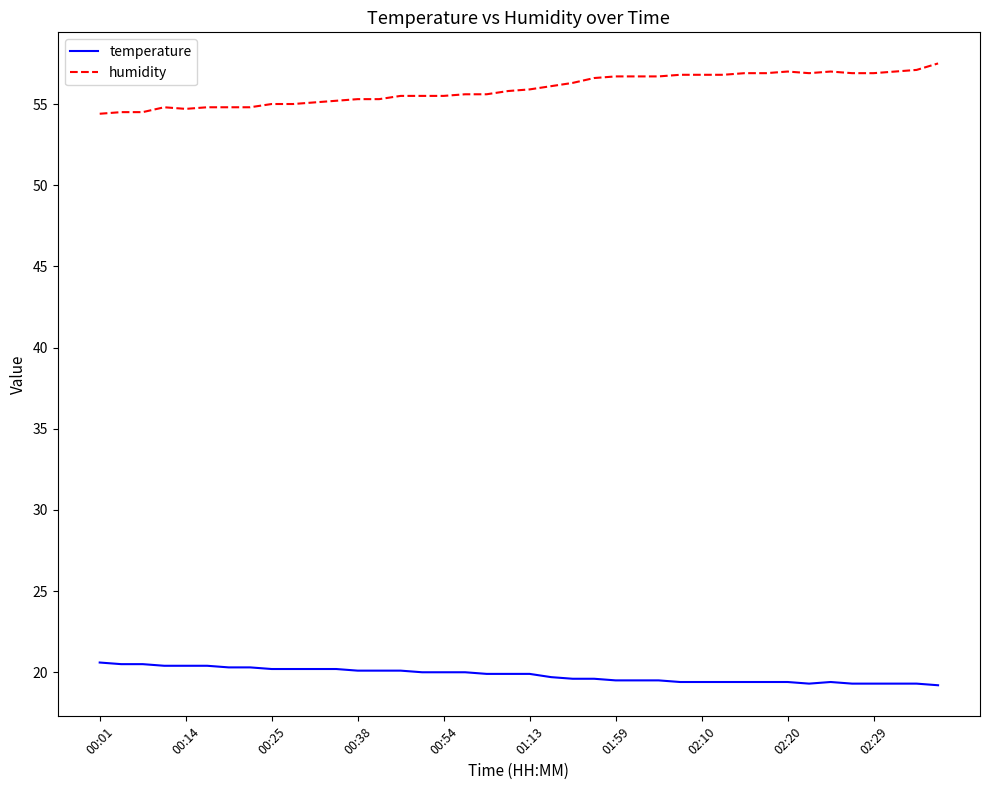

Which series has the largest total across all categories?

humidity